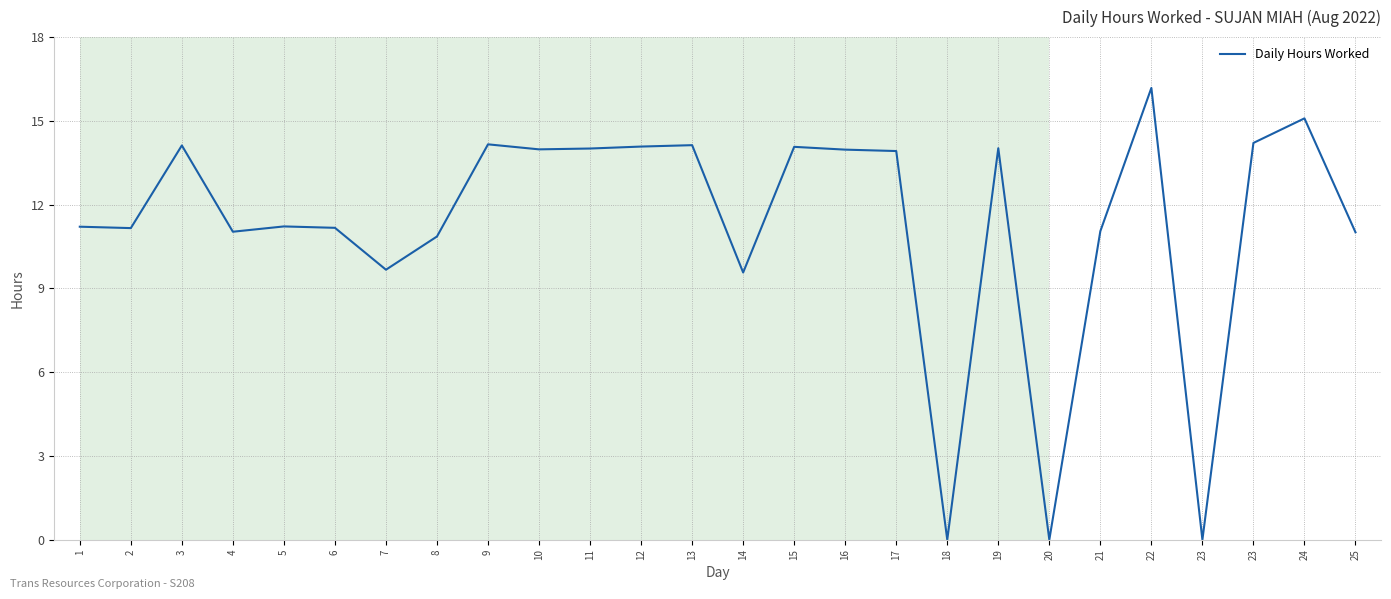

List the labels in order of value, smallest first.

18, 20, 23, 14, 7, 8, 25, 4, 21, 2, 6, 1, 5, 17, 16, 10, 11, 19, 15, 12, 3, 13, 9, 23, 24, 22